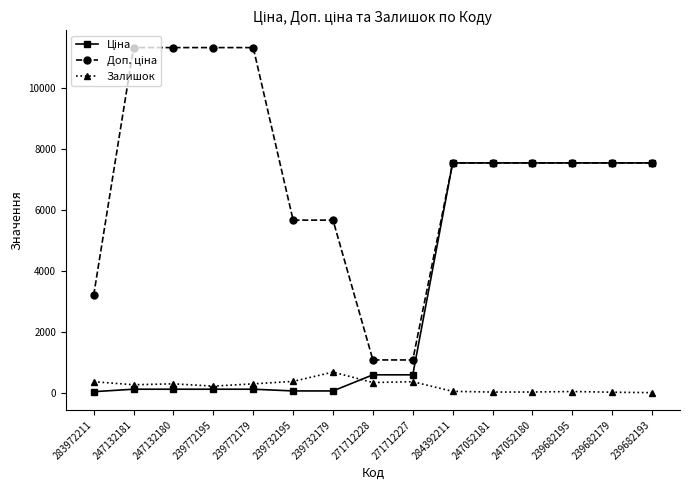

The Залишок series shows 0.0 at 239682193. True or false?

True